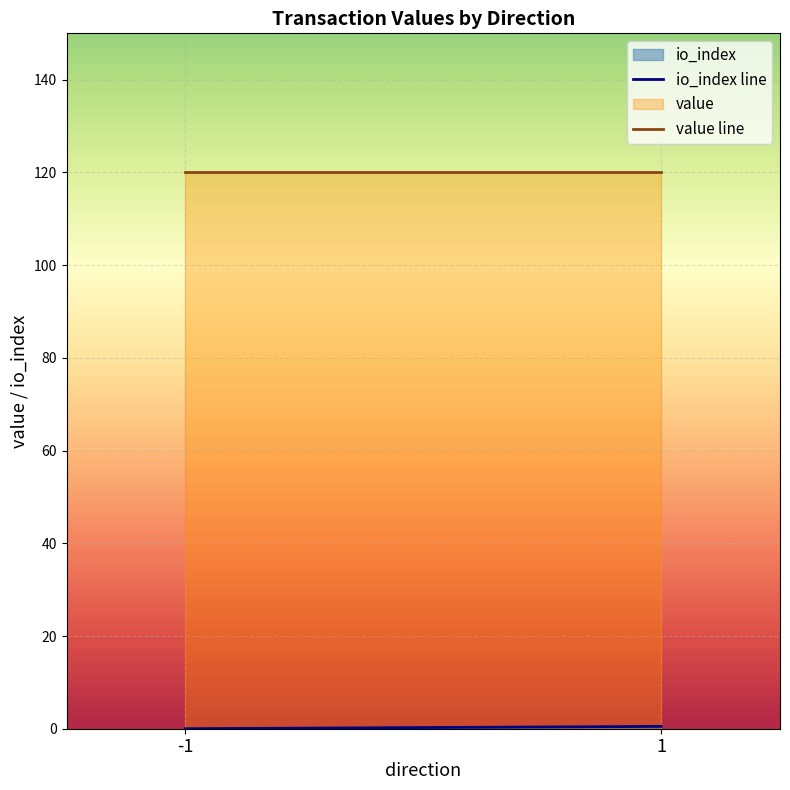

What is the maximum value for io_index line?

0.5